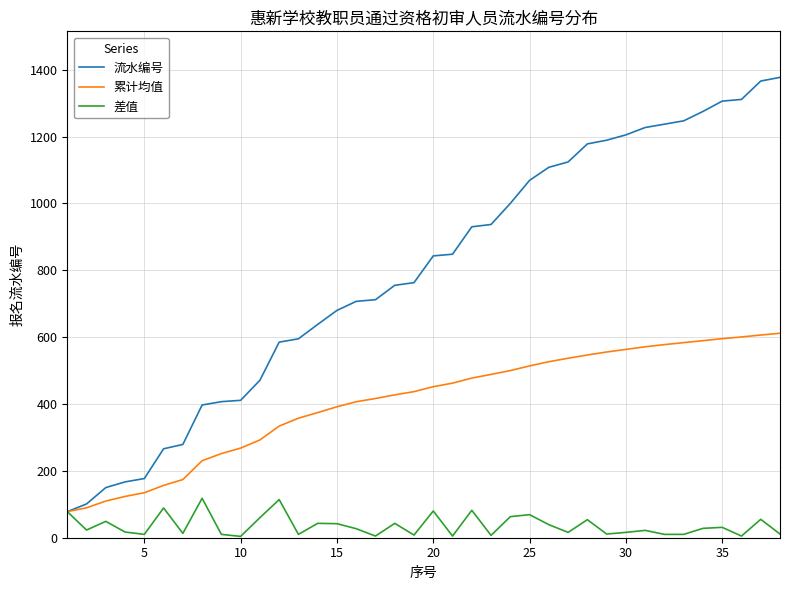

Rank the series by their average value, from highest to lowest.

流水编号, 累计均值, 差值